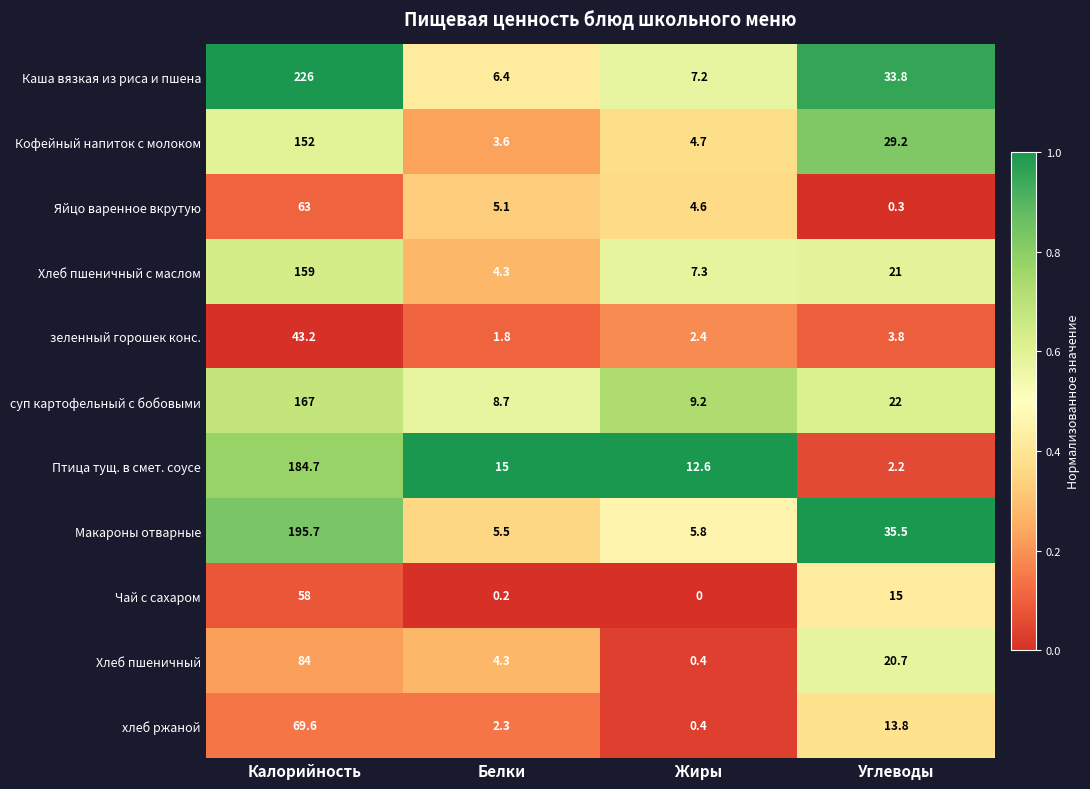

Which series has the largest range (max minus min)?

Каша вязкая из риса и пшена